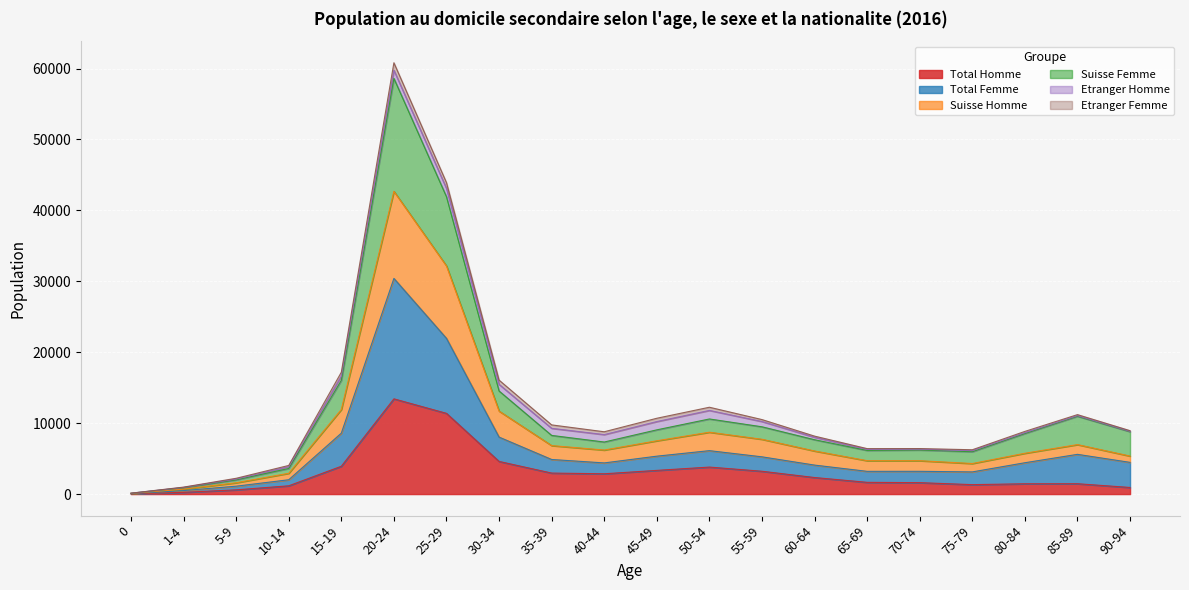

Does the chart display data point markers on the line(s)?

No